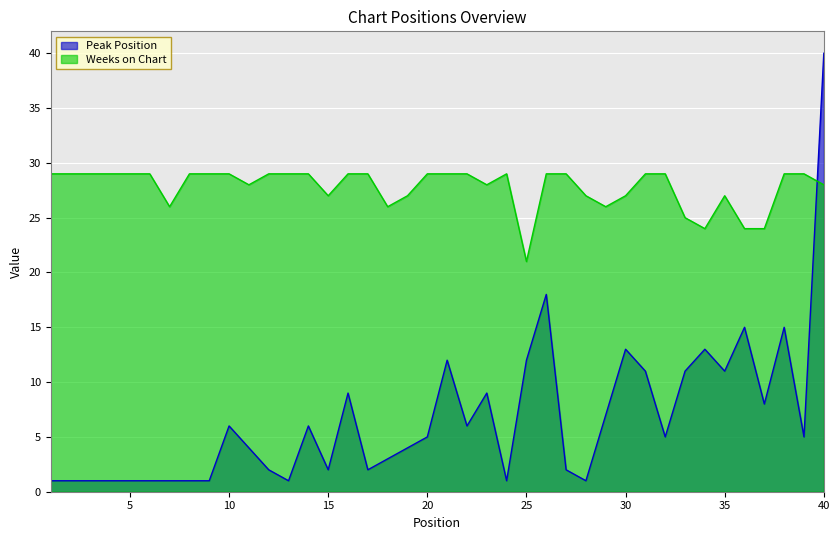

What are all the series names shown in the legend?

Peak Position, Weeks on Chart